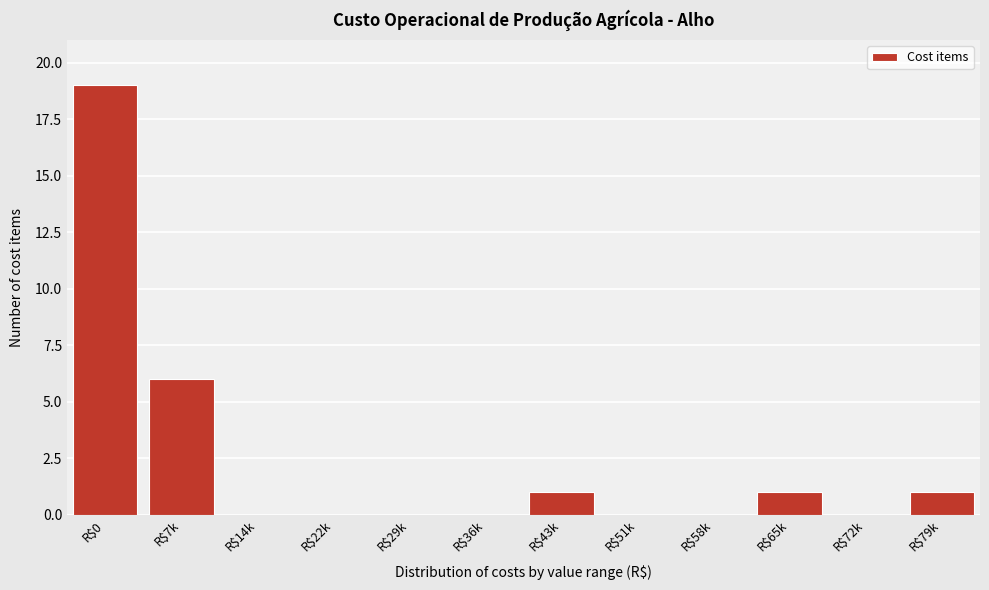

What is the maximum value shown in the chart?

19